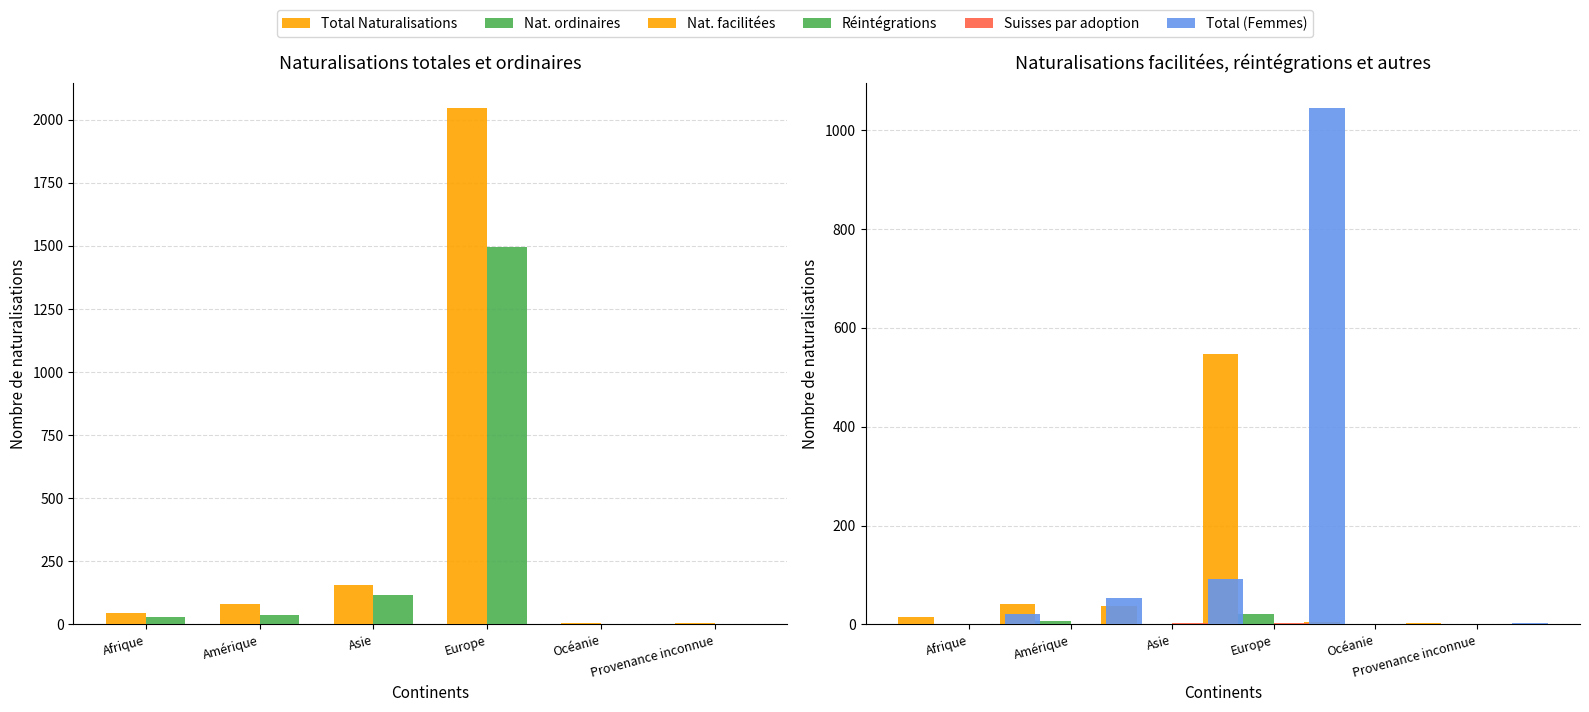

Are the bars grouped side by side (vs. stacked)?

Yes